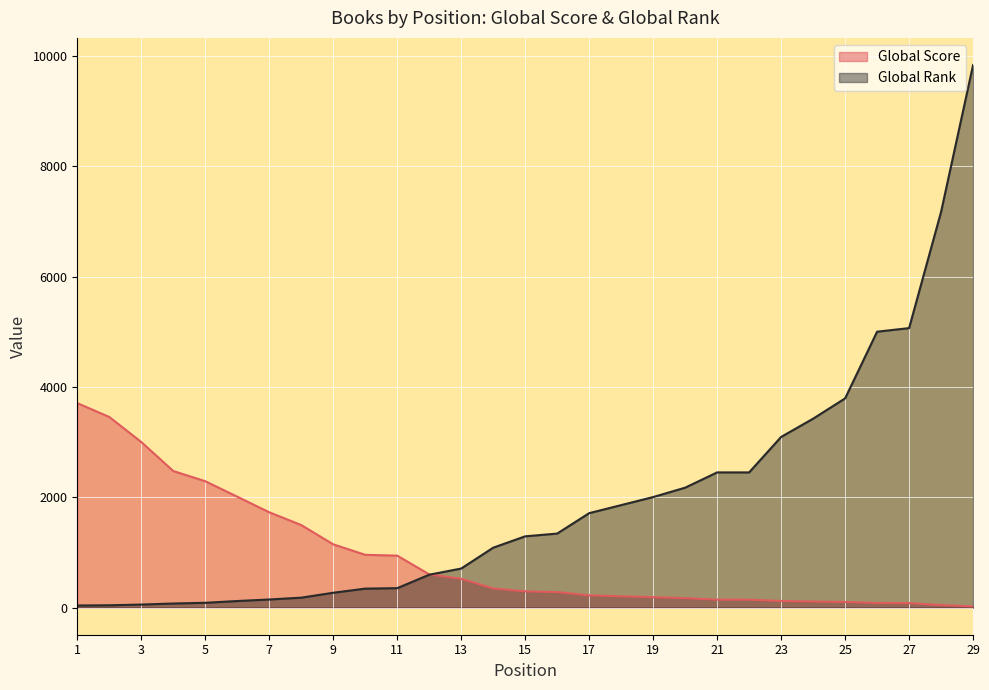

Reading left to right, list all the values displayed in this chart.

Global Score: 3707	3456	3002	2476	2291	2011	1728	1497	1147	957	942	603	522	348	294	282	222	205	189	171	144	144	120	110	102	84	82	45	21
Global Rank: 38	42	55	74	87	119	147	180	269	344	352	596	708	1086	1292	1342	1712	1858	2004	2174	2451	2451	3094	3425	3793	5002	5067	7175	9837